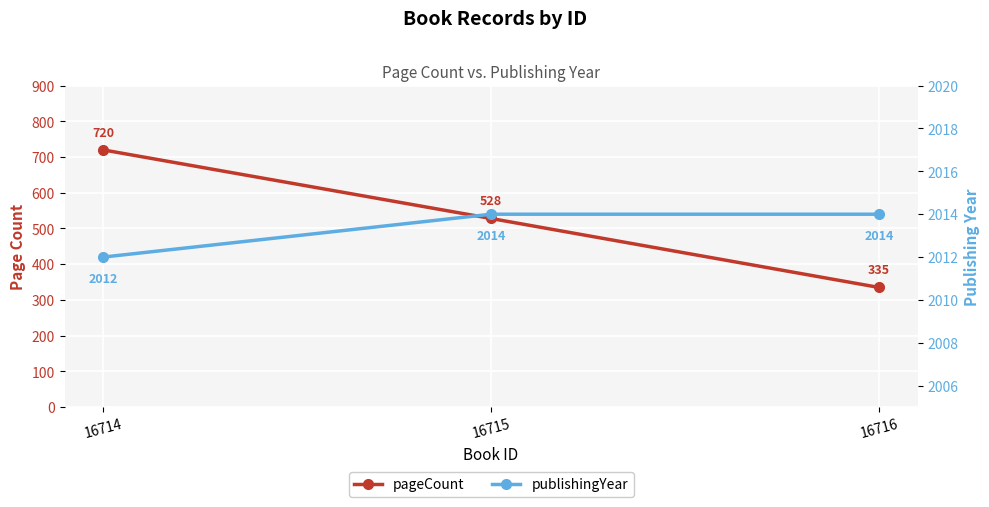

How many categories are shown in the chart?

3